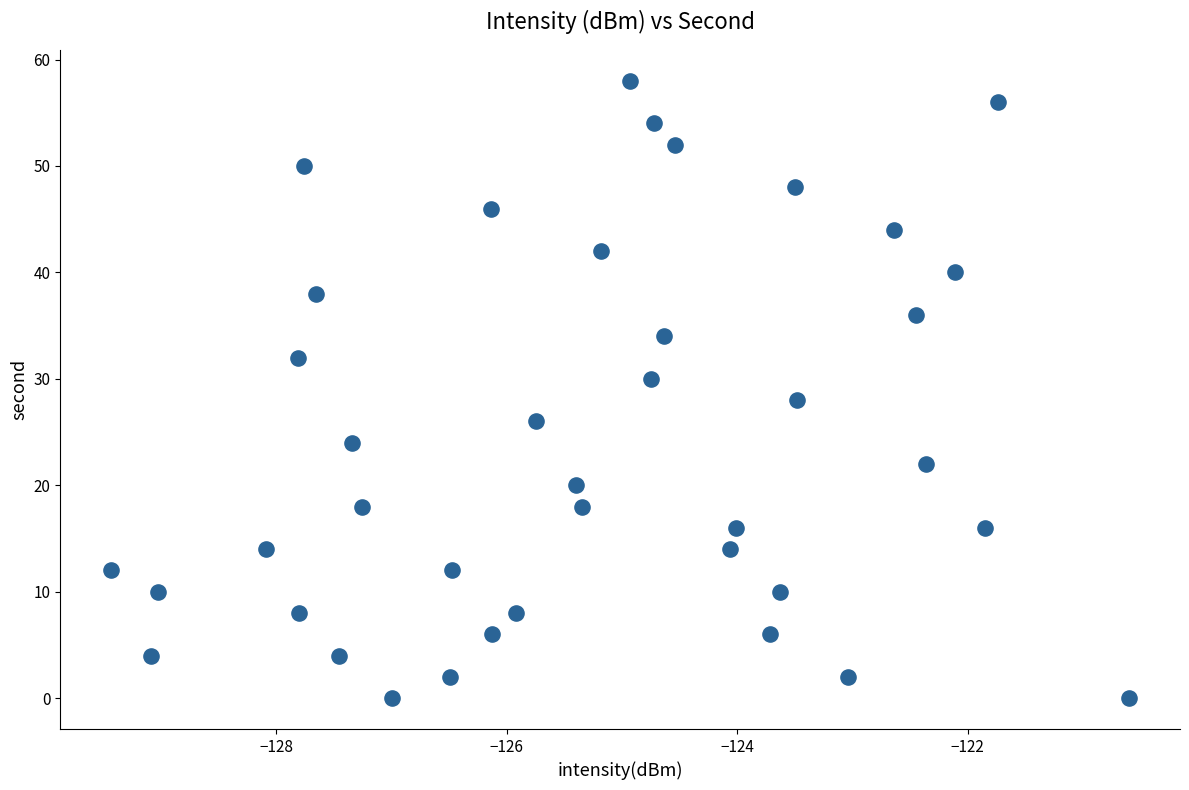

How many data points are displayed?

40